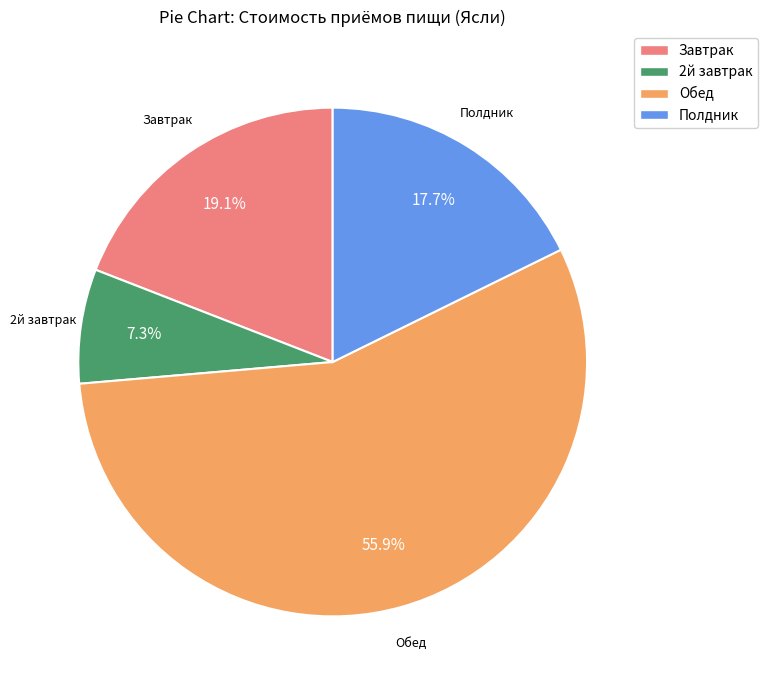

Between 2й завтрак and Завтрак, which is larger?

Завтрак